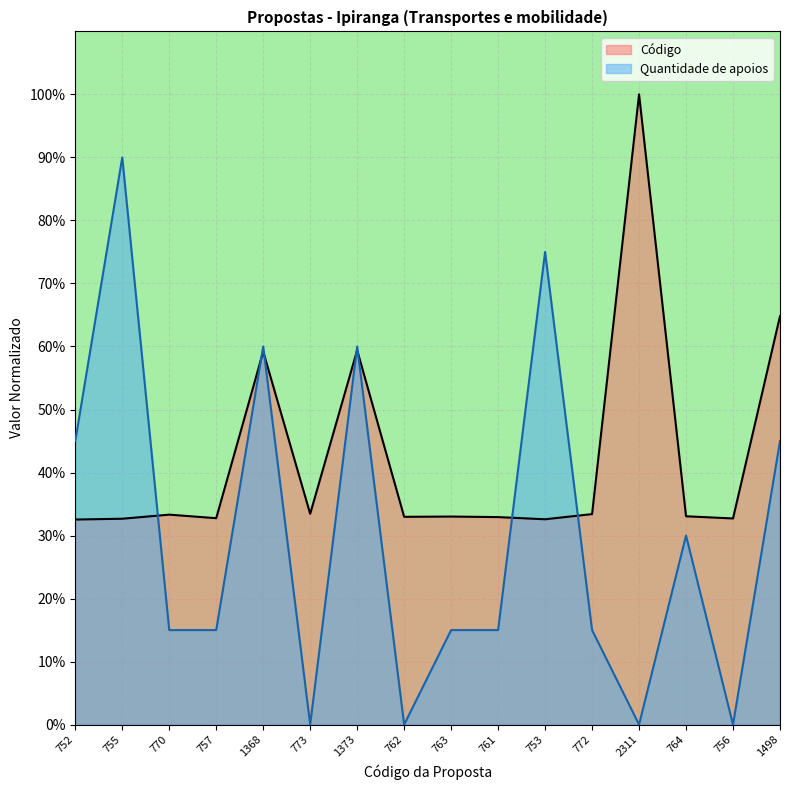

Read the Código value at 773.

33.4